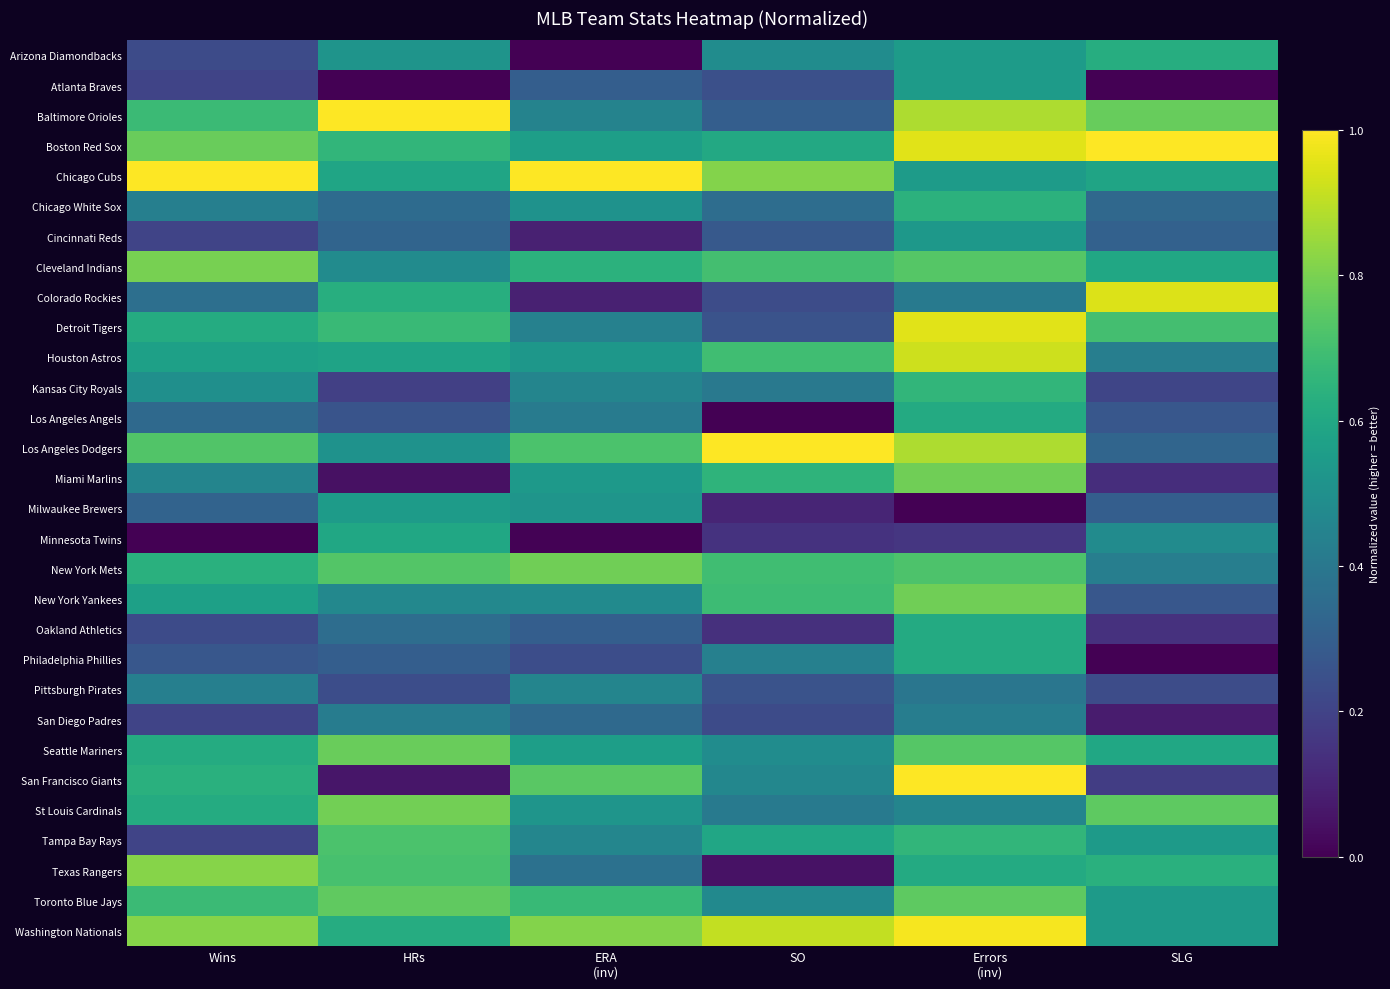

Rank the series at HRs from highest to lowest value.

Baltimore Orioles, St Louis Cardinals, Seattle Mariners, Toronto Blue Jays, New York Mets, Tampa Bay Rays, Texas Rangers, Detroit Tigers, Boston Red Sox, Colorado Rockies, Washington Nationals, Minnesota Twins, Chicago Cubs, Houston Astros, Milwaukee Brewers, Arizona Diamondbacks, Los Angeles Dodgers, Cleveland Indians, New York Yankees, San Diego Padres, Oakland Athletics, Chicago White Sox, Cincinnati Reds, Philadelphia Phillies, Los Angeles Angels, Pittsburgh Pirates, Kansas City Royals, San Francisco Giants, Miami Marlins, Atlanta Braves